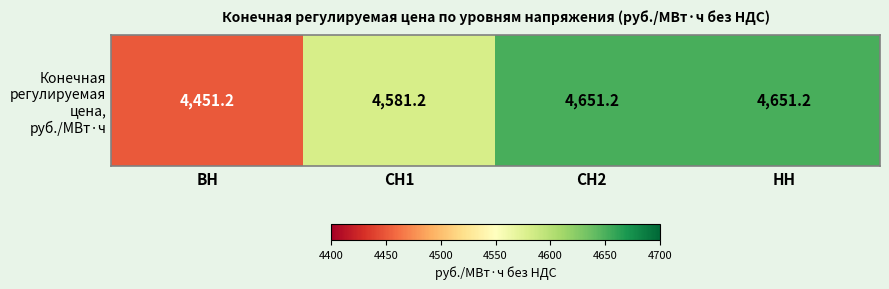

Which category has the highest value across all series?

СН2